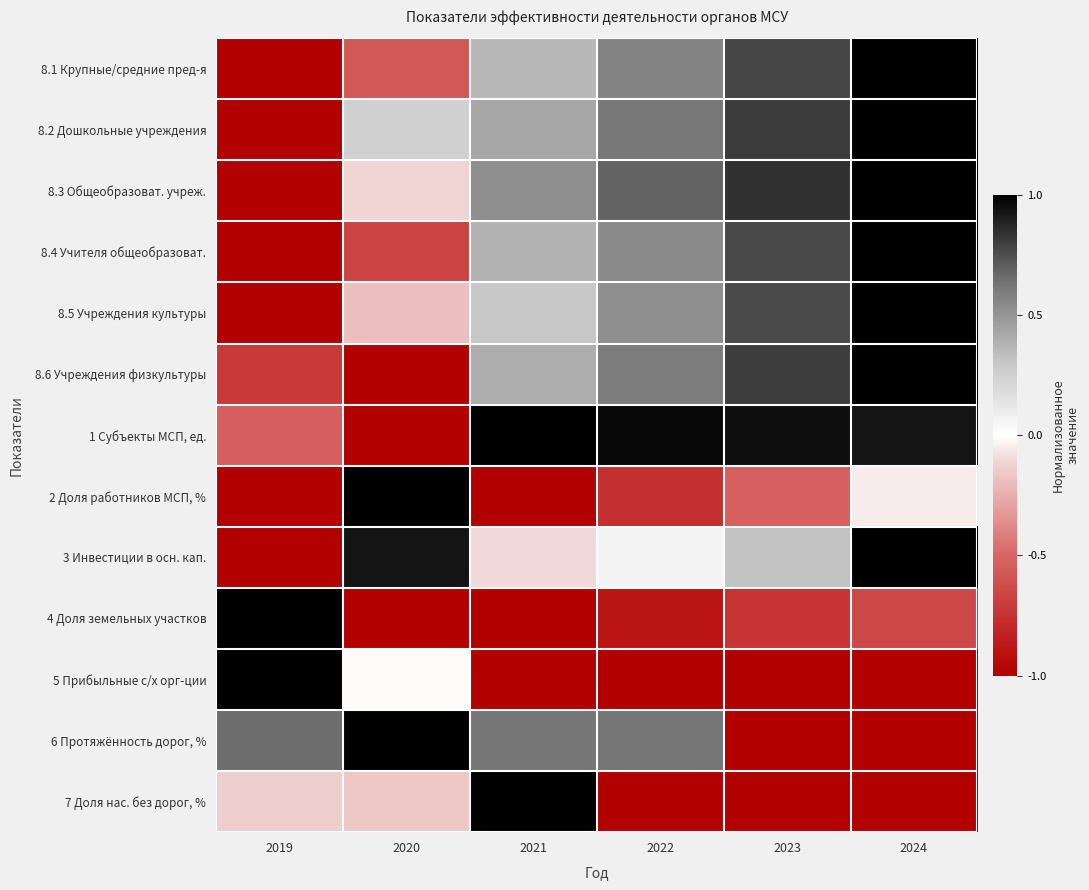

What is the spread (max minus min) of values at 2023?

1.9